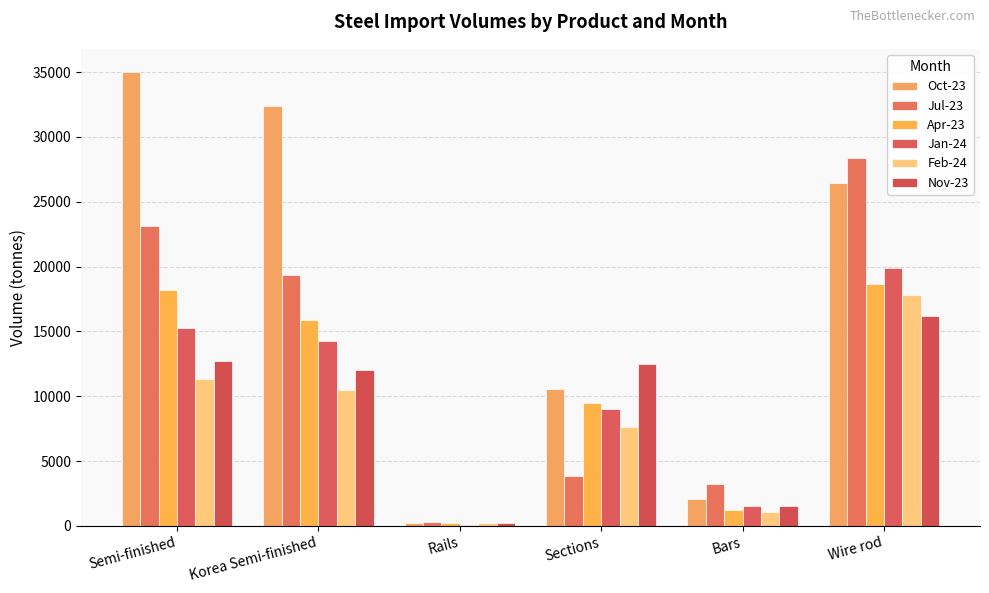

What is the average value of the Feb-24 series?

8094.0